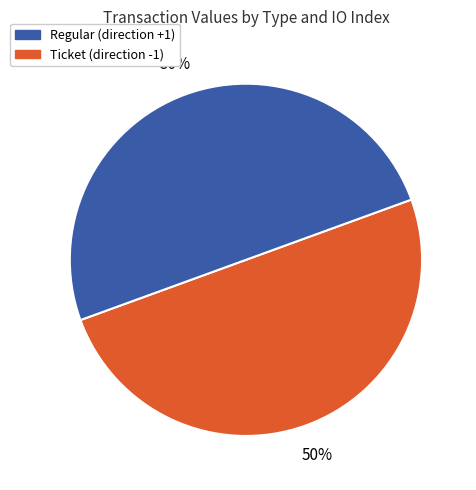

To the nearest percent, what is the average slice percentage?

50%